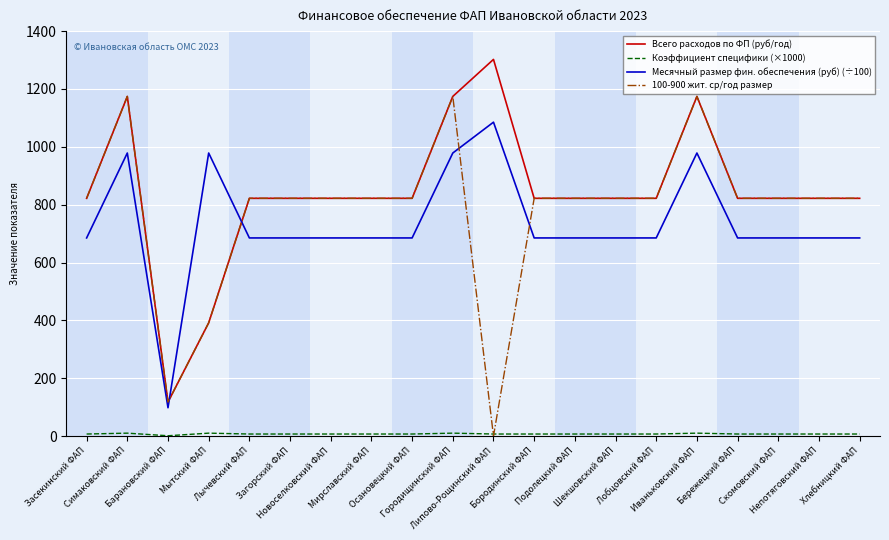

What is the difference between the second highest and minimum values in the Месячный размер фин. обеспечения (руб) (÷100) series?

880.7